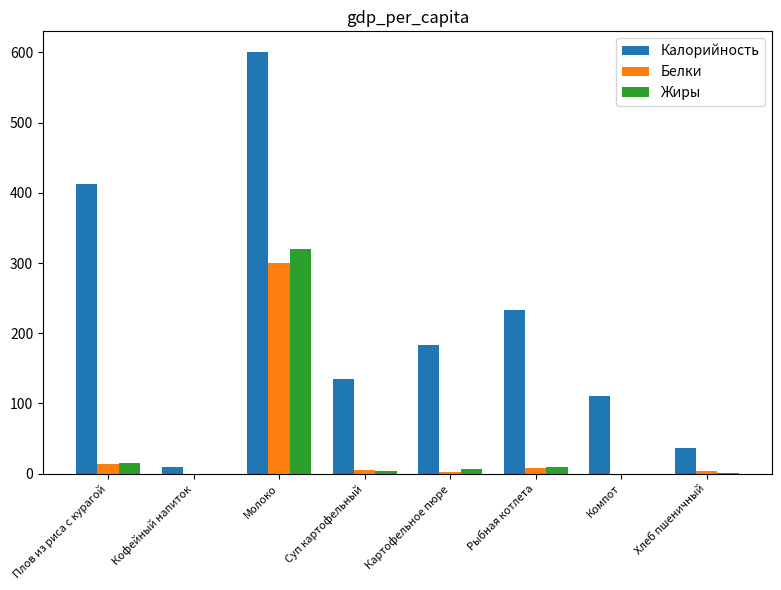

The Калорийность series shows 56.7 at Картофельное пюре. True or false?

False